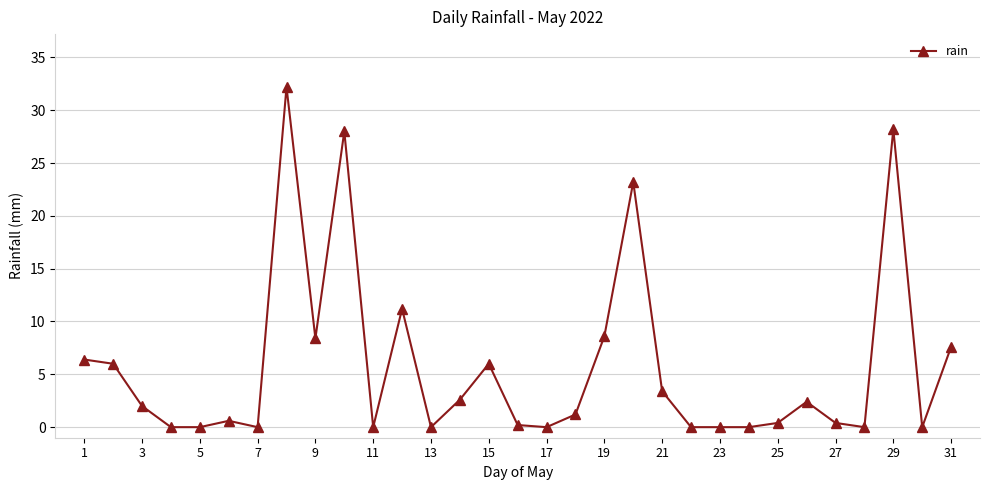

How many values are below 1?

15